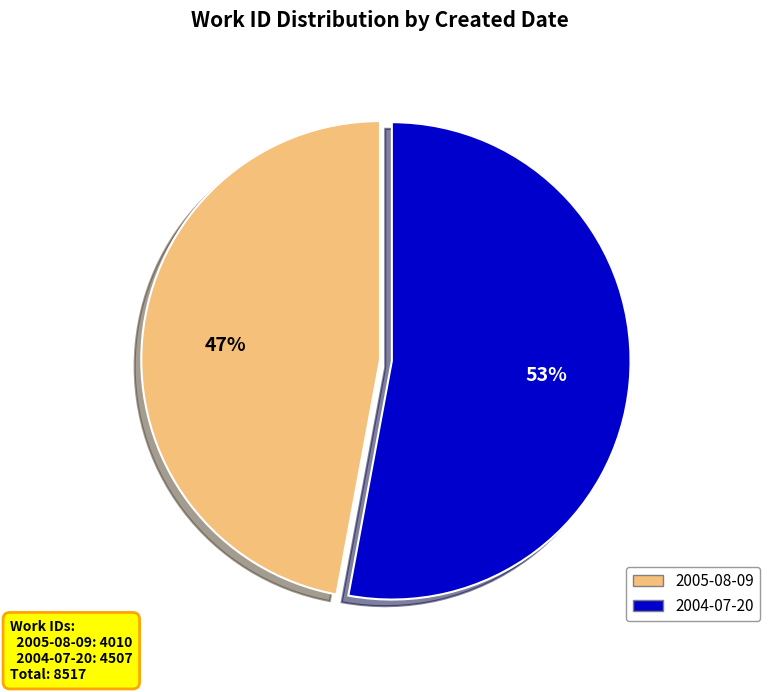

Which has a higher value, 2004-07-20 or 2005-08-09?

2004-07-20